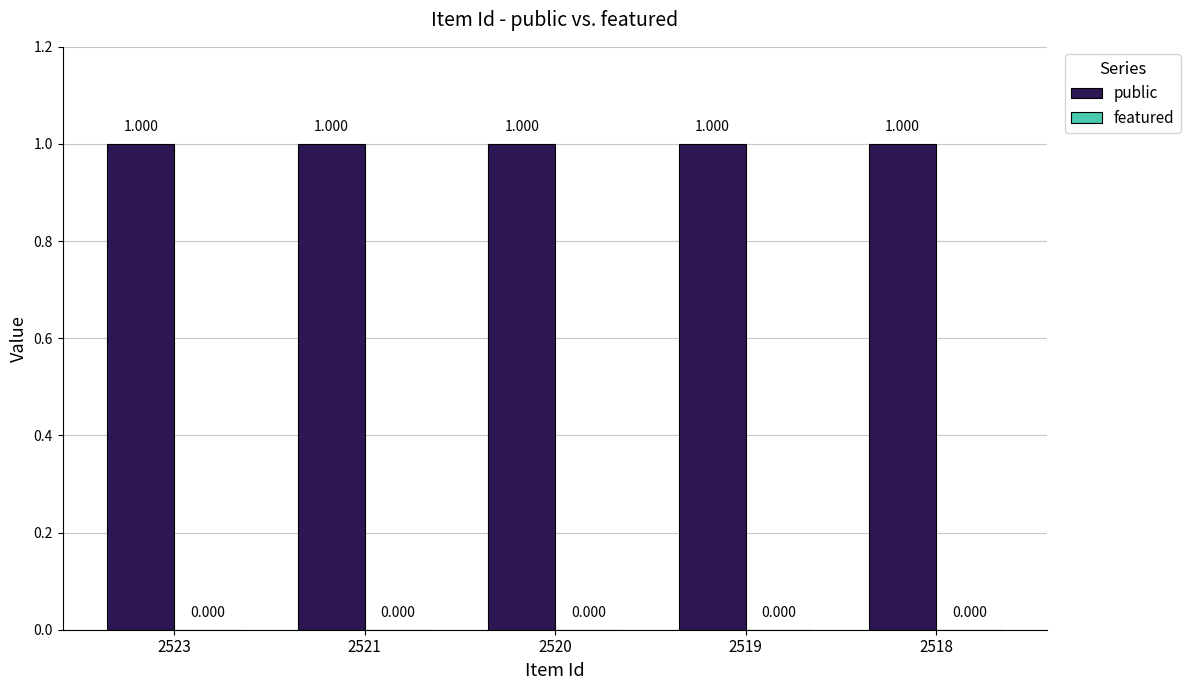

Reading left to right, extract all data points from this chart.

public: 2523=1	2521=1	2520=1	2519=1	2518=1
featured: 2523=0	2521=0	2520=0	2519=0	2518=0